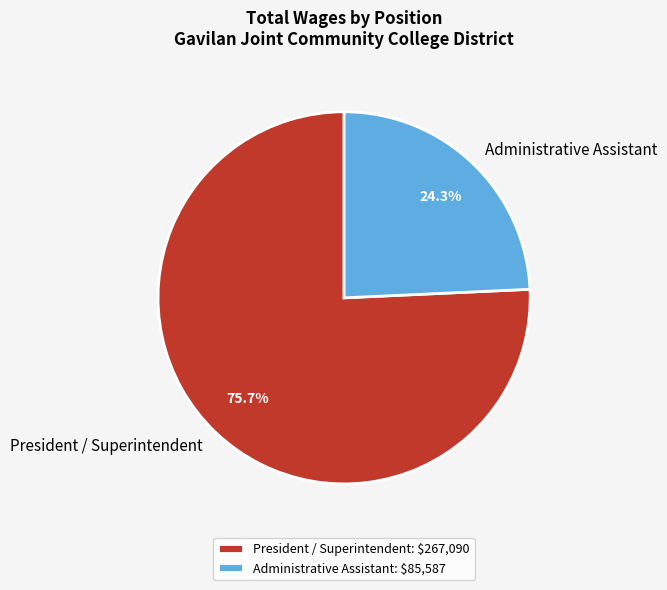

How many slices are in this pie chart?

2